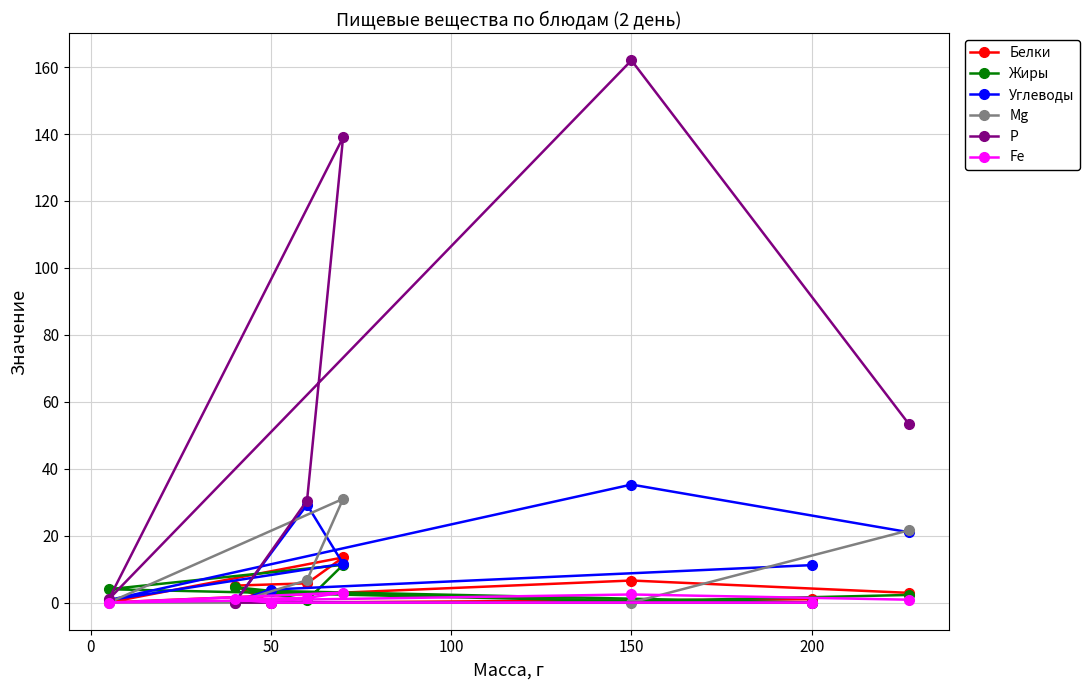

Which series has the widest spread of values?

Р